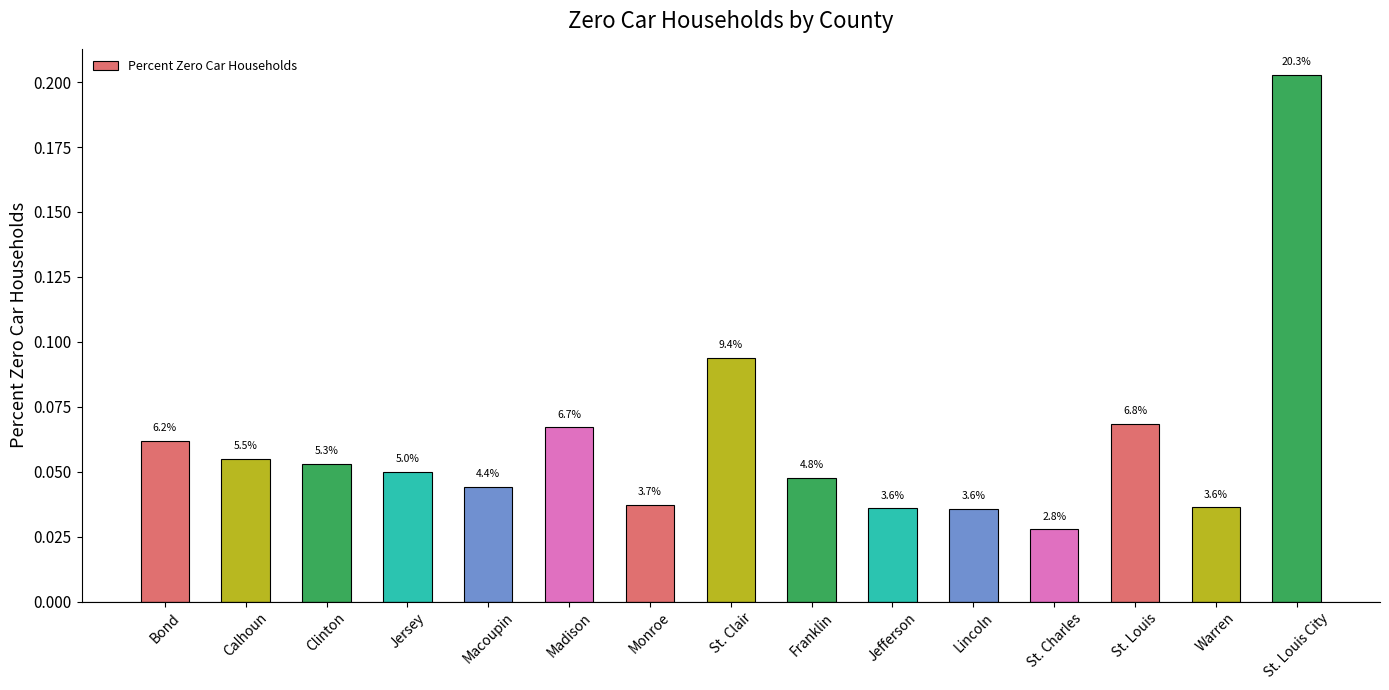

At which label is the value closest to 0?

St. Charles